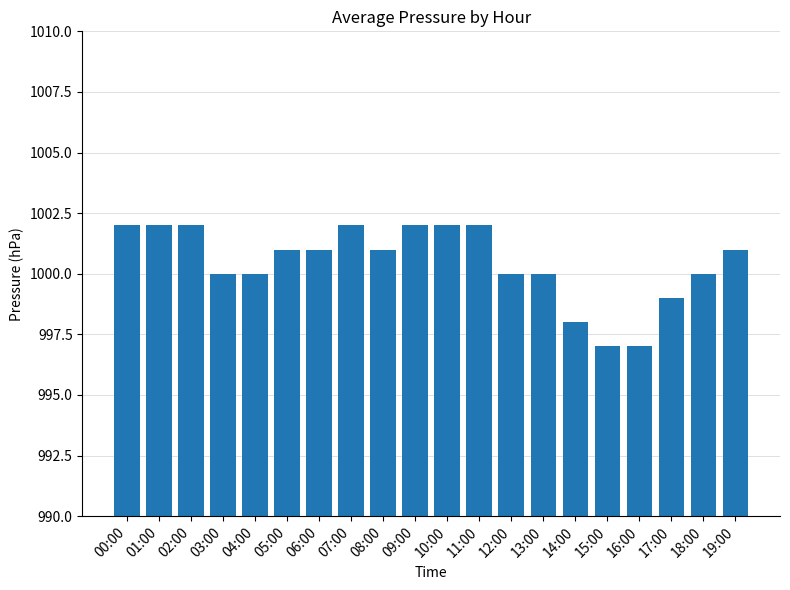

What is the label of the 10th bar from the left?

09:00